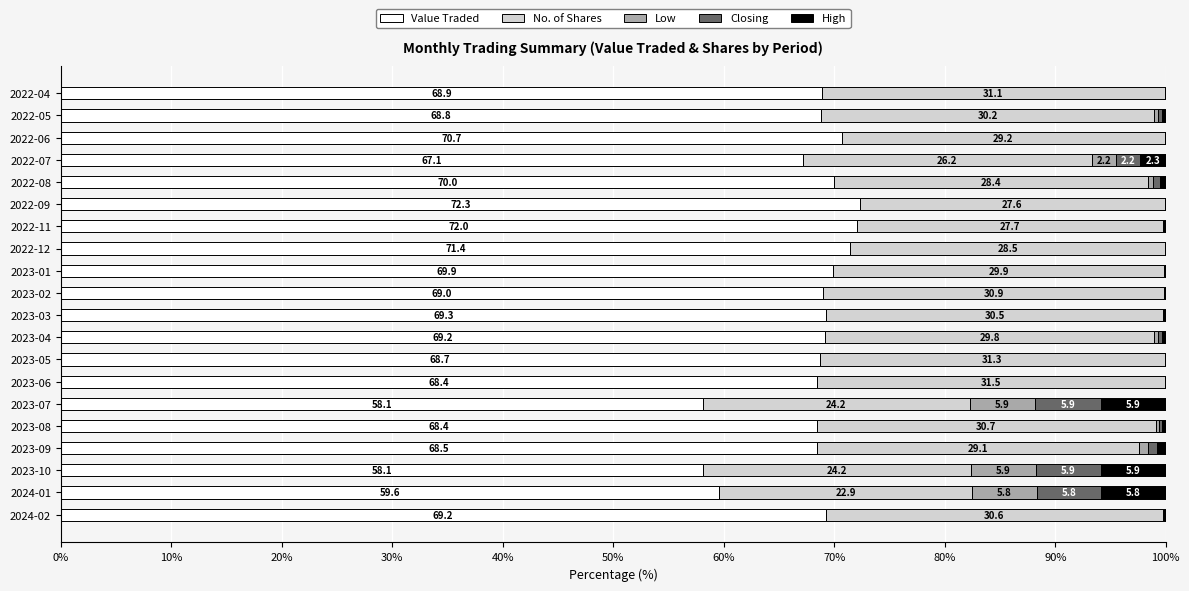

What is the total value across all series at 2023-05?

100.0